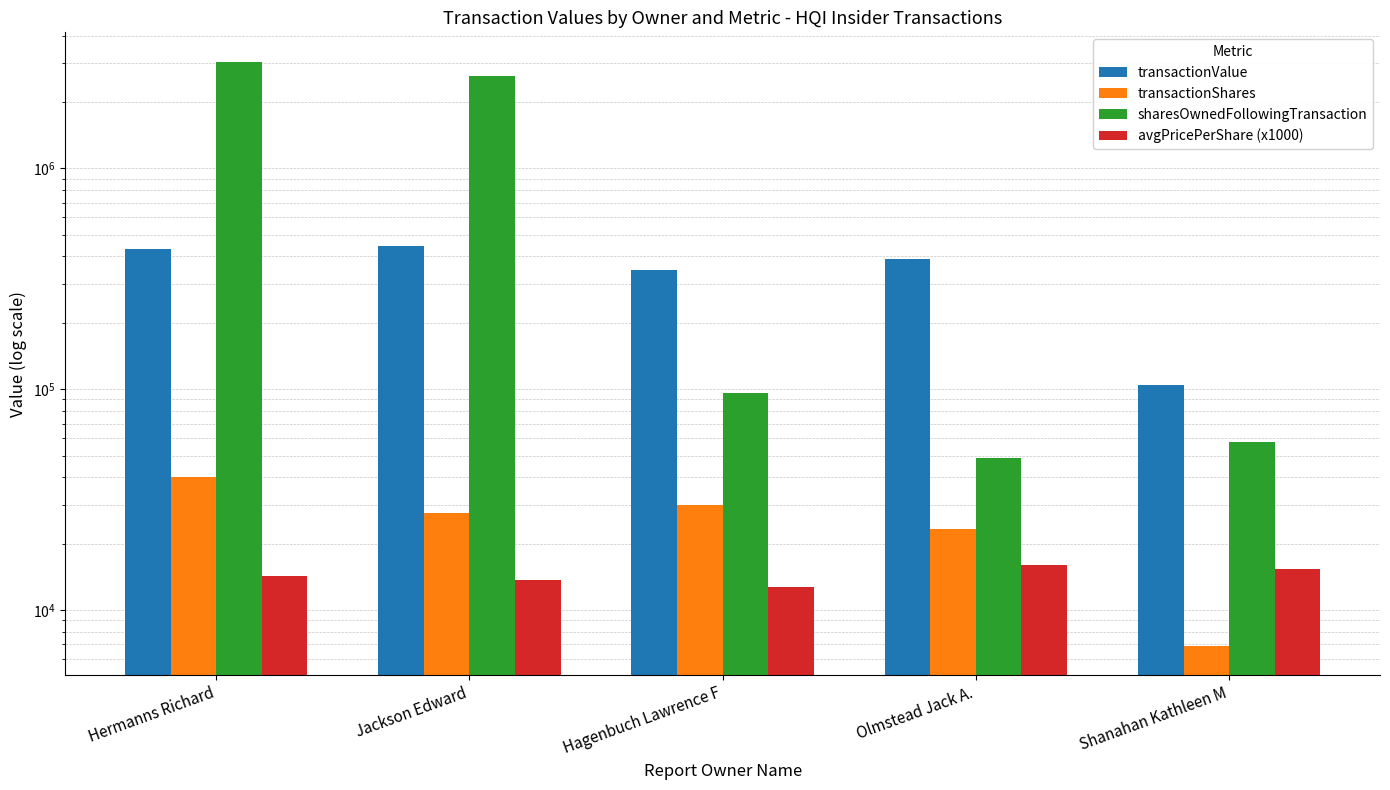

What are all the series names shown in the legend?

transactionValue, transactionShares, sharesOwnedFollowingTransaction, avgPricePerShare (x1000)